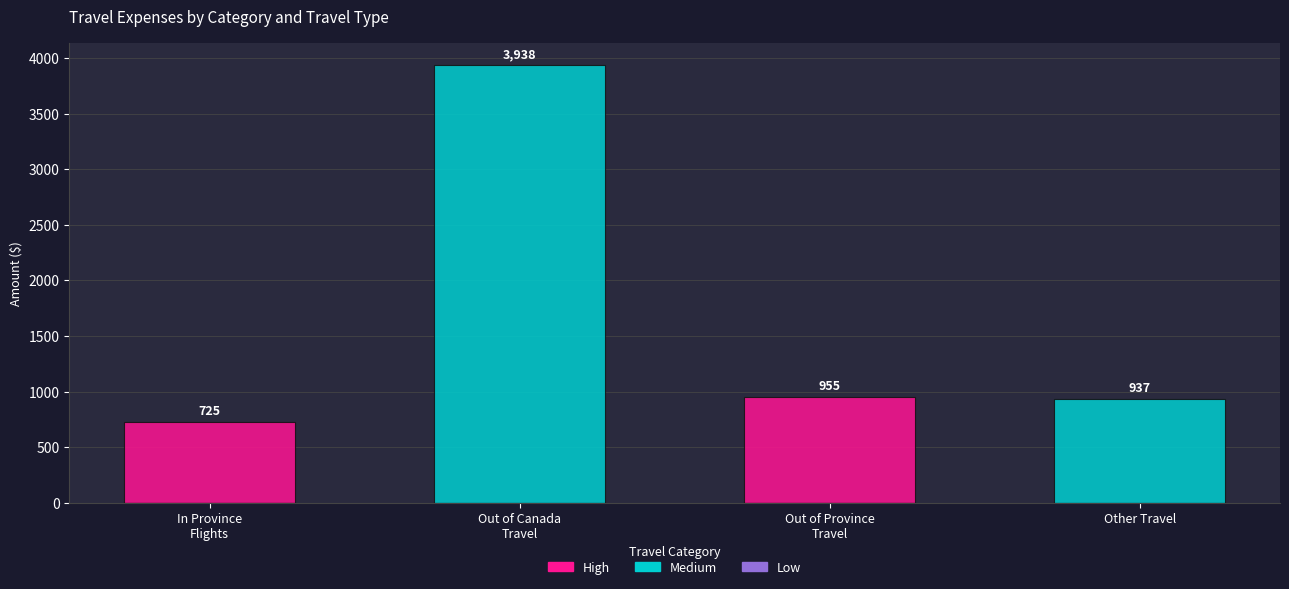

Is it true that Medium equals 0.0 at Out of Province
Travel?

True